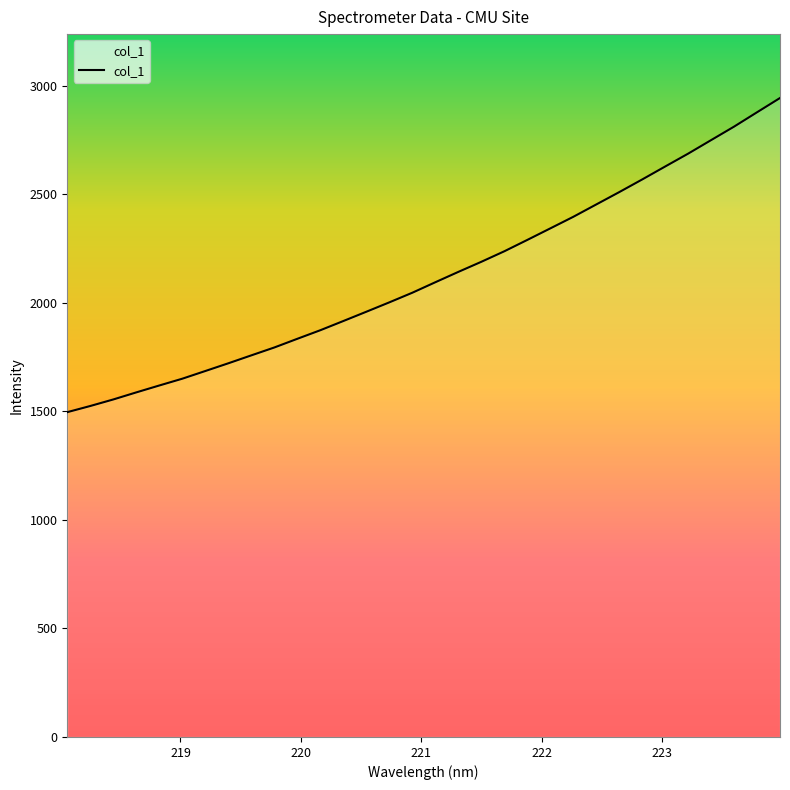

What is the smallest value displayed?

1495.8